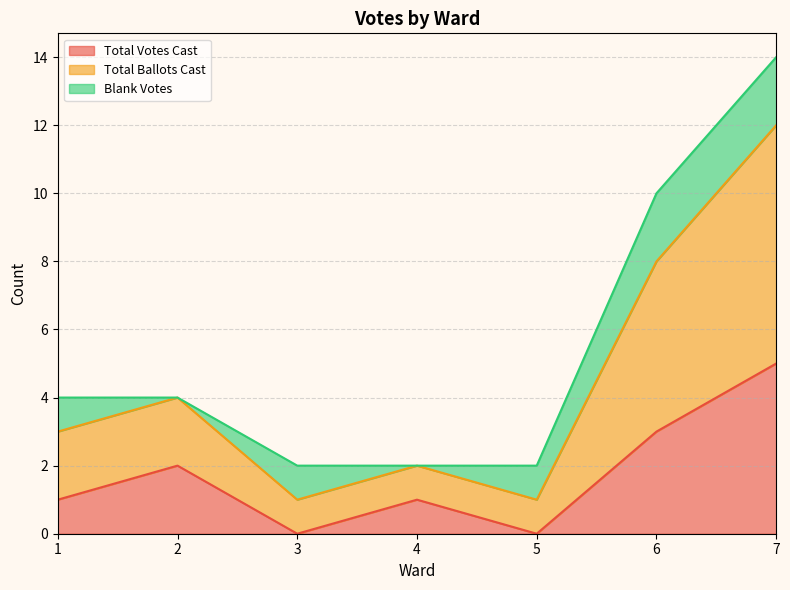

The value of Total Votes Cast at 1 is 1. True or false?

True